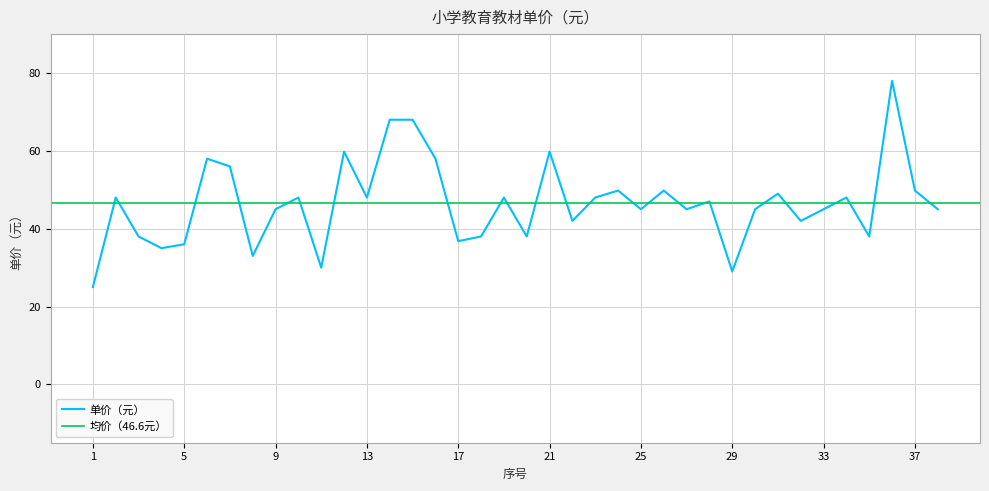

What is the ratio of the value at 26 to the value at 4?

1.4